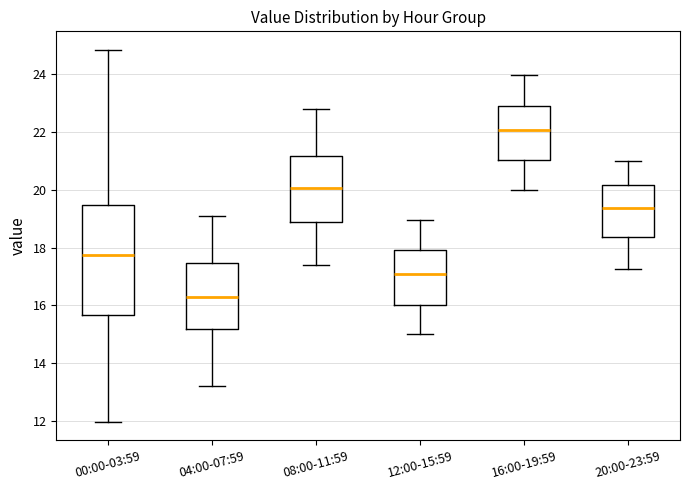

Comparing the boxes themselves (not the whiskers), which one is the tallest?

00:00-03:59